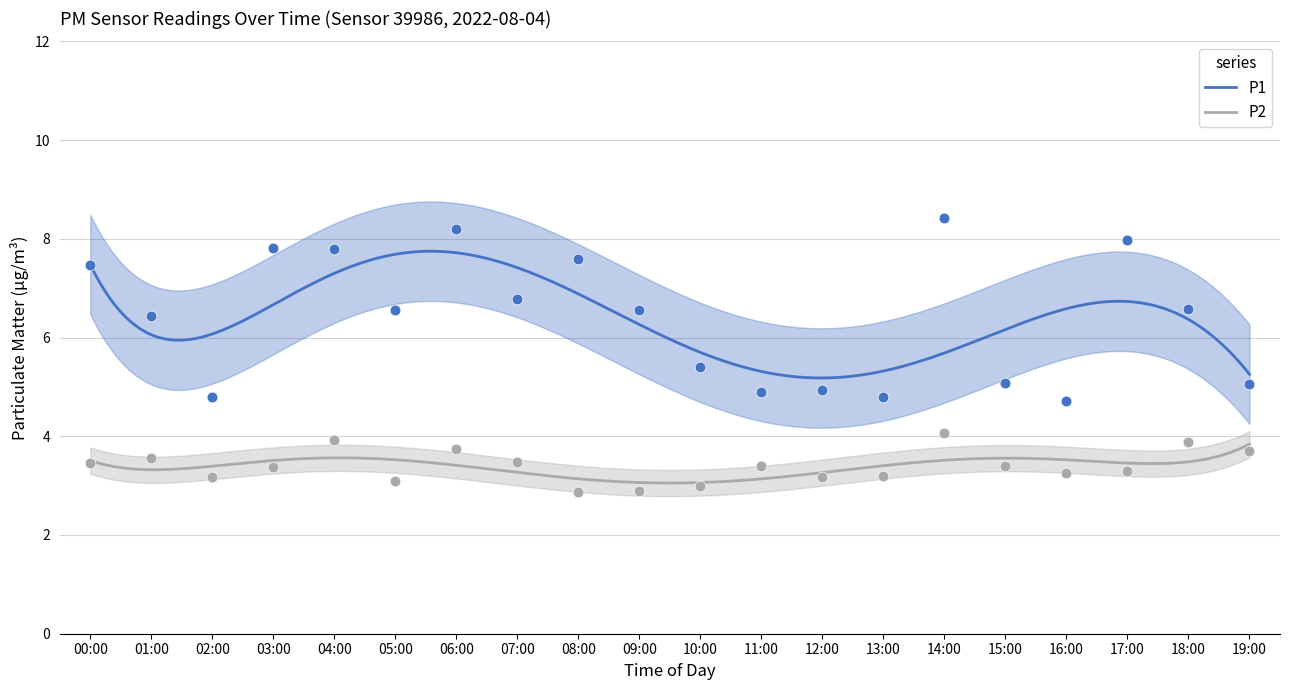

Which series contains the lowest Y value?

P2